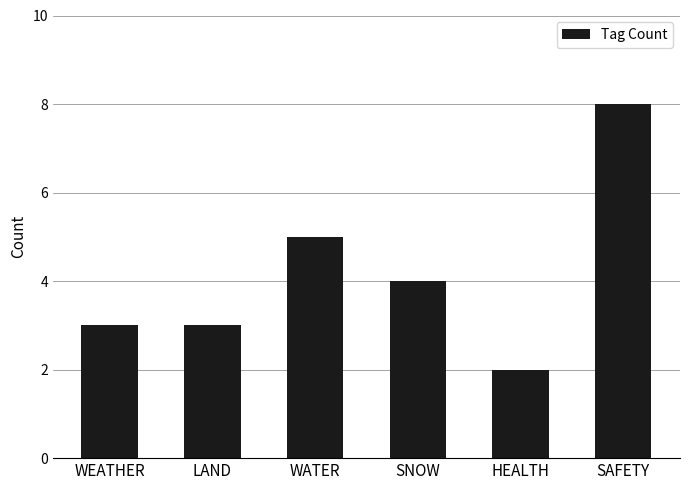

What is the ratio of the value at WEATHER to the value at LAND?

1.0